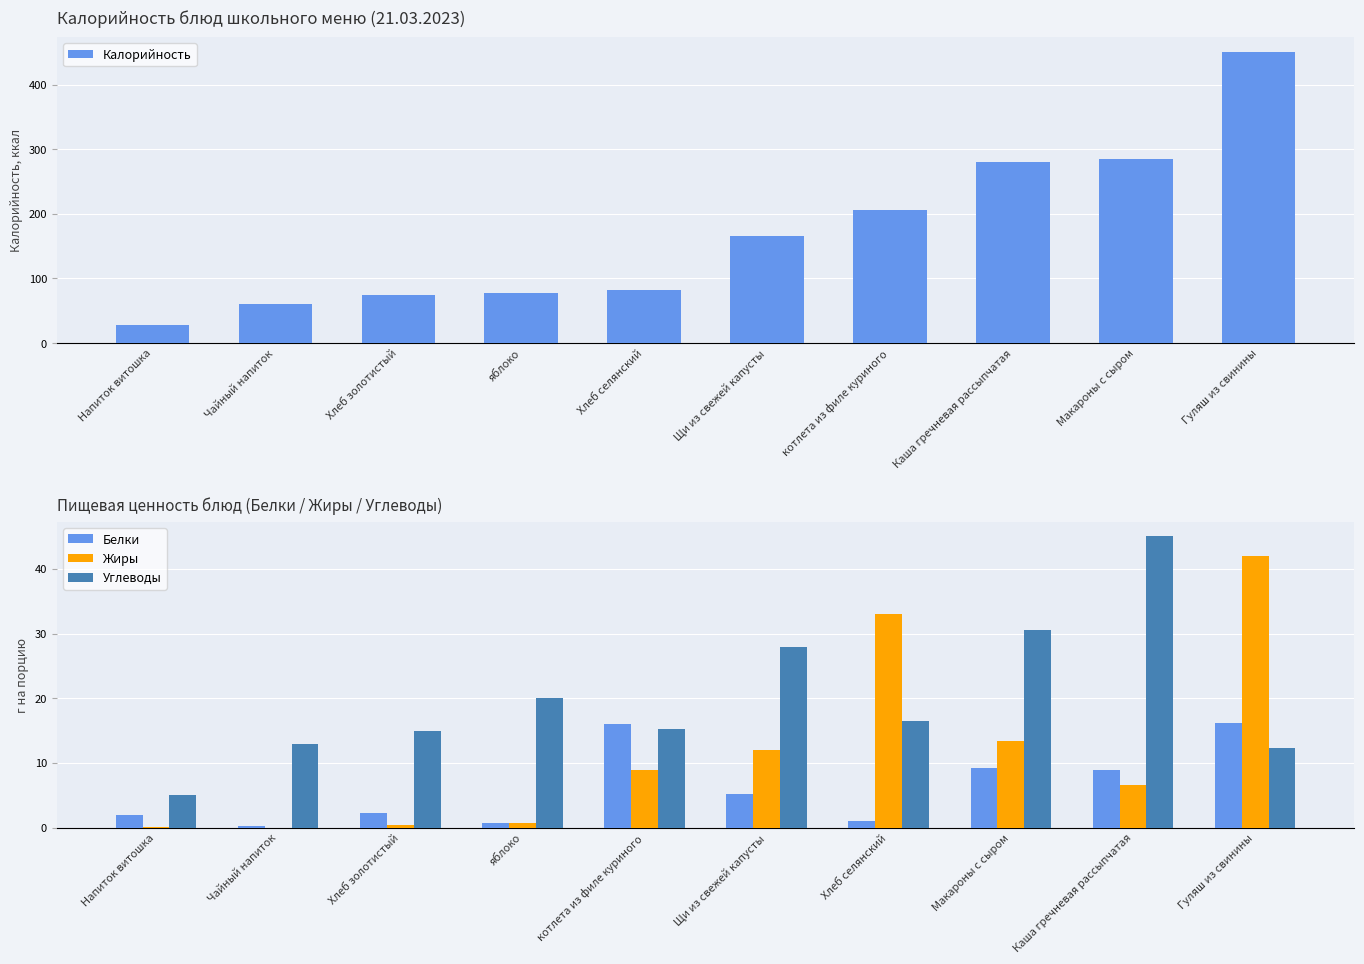

The value of Калорийность at Хлеб селянский is 45.0. True or false?

False